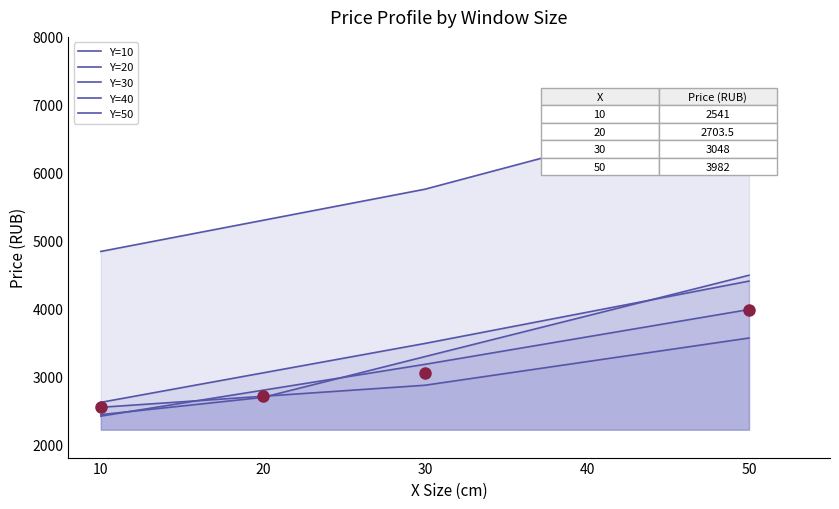

What is the greatest value displayed?

7025.0